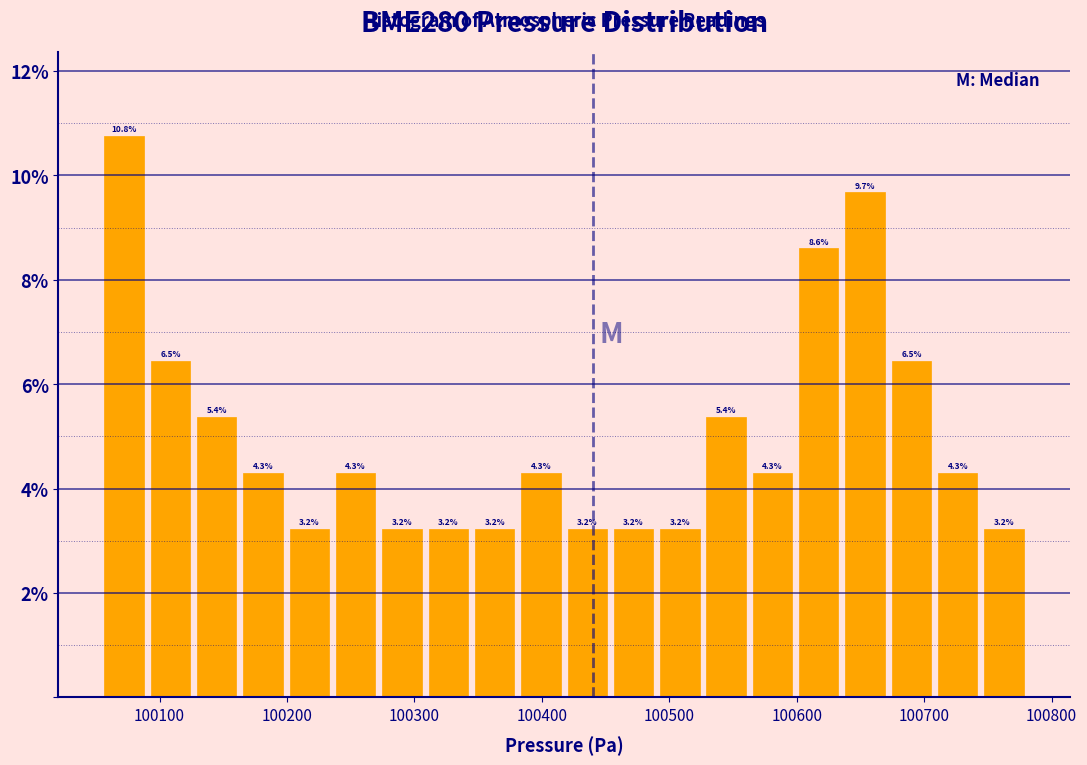

Read against the x-axis, roughly where is the centre of the tallest bar?

100070